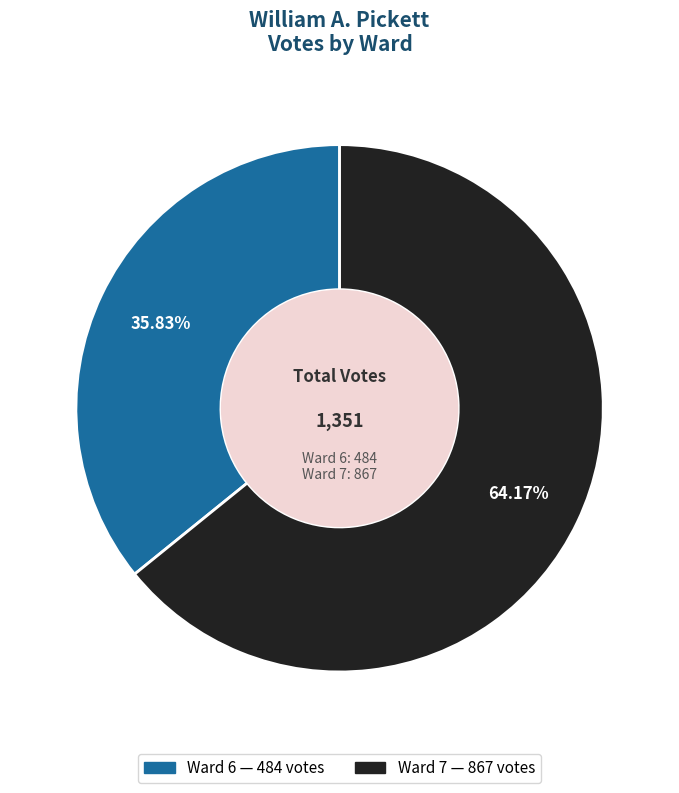

Approximately how many times larger is the value at Ward 6 compared to Ward 7?

0.6